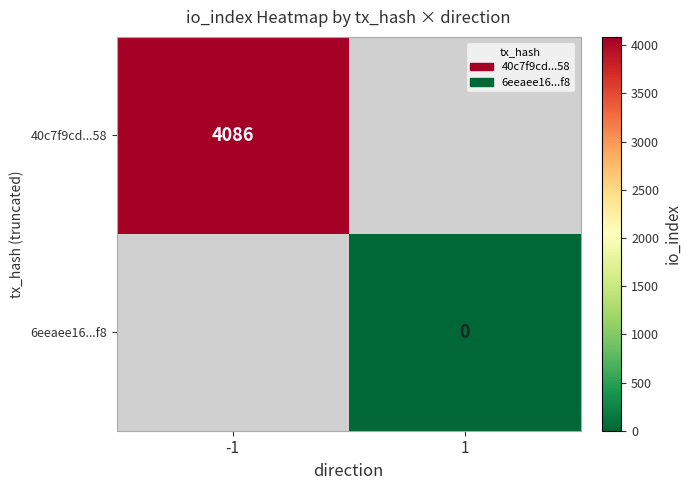

True or false: 40c7f9cd...58 has a value of 1032.7 at -1.

False